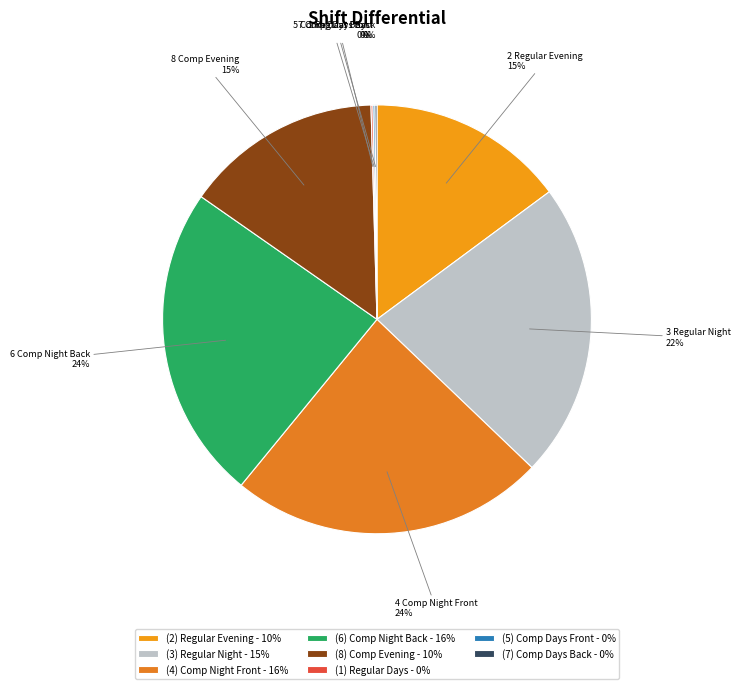

Does (4) Comp Night Front - 16% account for over 50% of the chart?

No